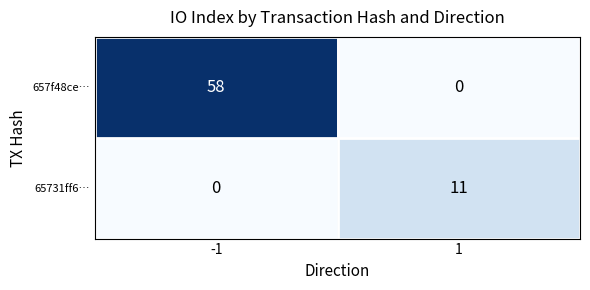

What is the maximum value for 657f48ce…?

58